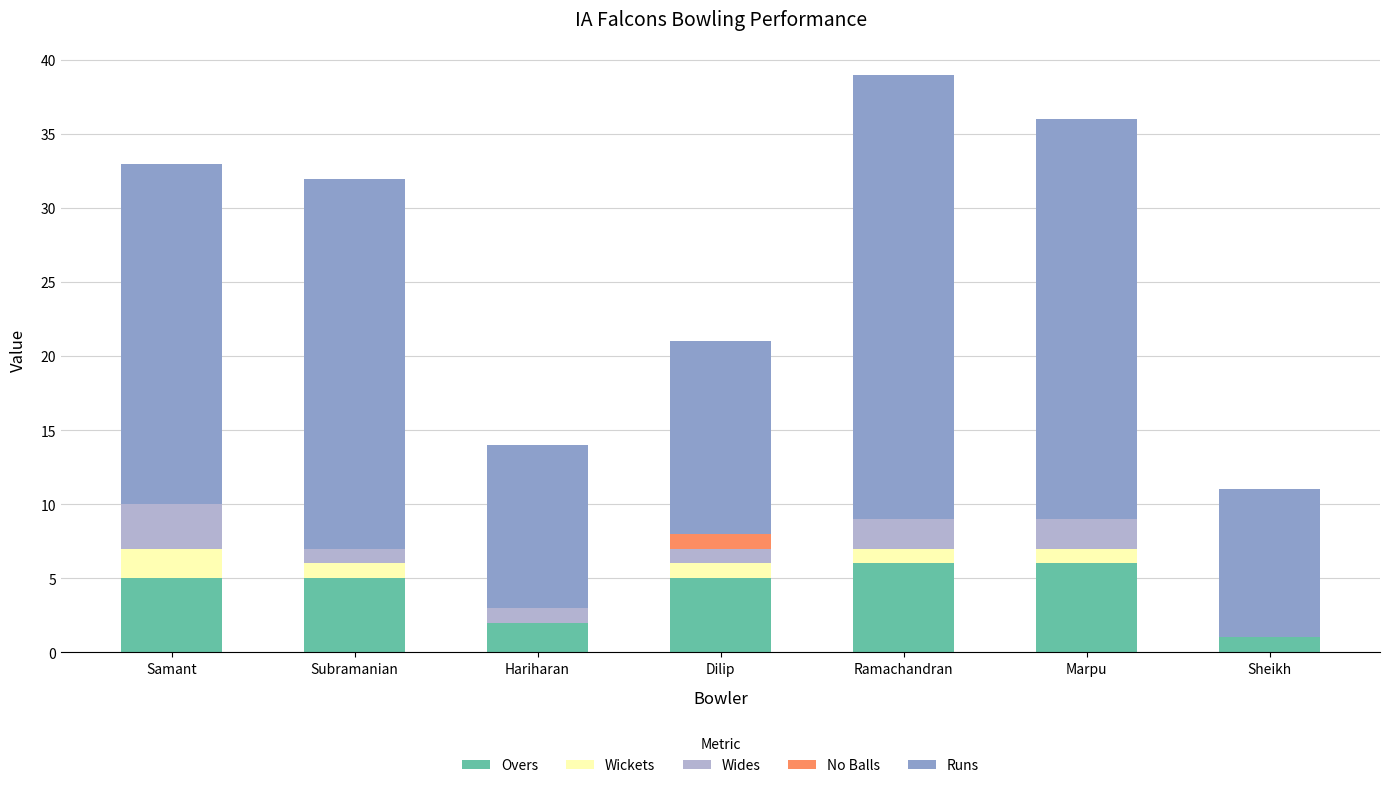

What is the sum of the Overs values at Hariharan and Marpu?

8